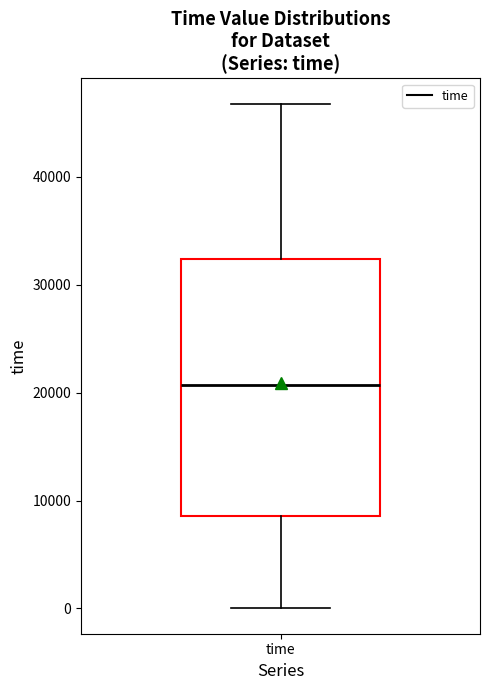

Transcribe this box plot: give where the median line is, the range the box spans, and where the two whiskers end, as read against the y-axis. The values are not printed on the chart, so give them approximately, as read against the axis.

median 21000, box 9000 to 32000, whiskers 0 to 47000